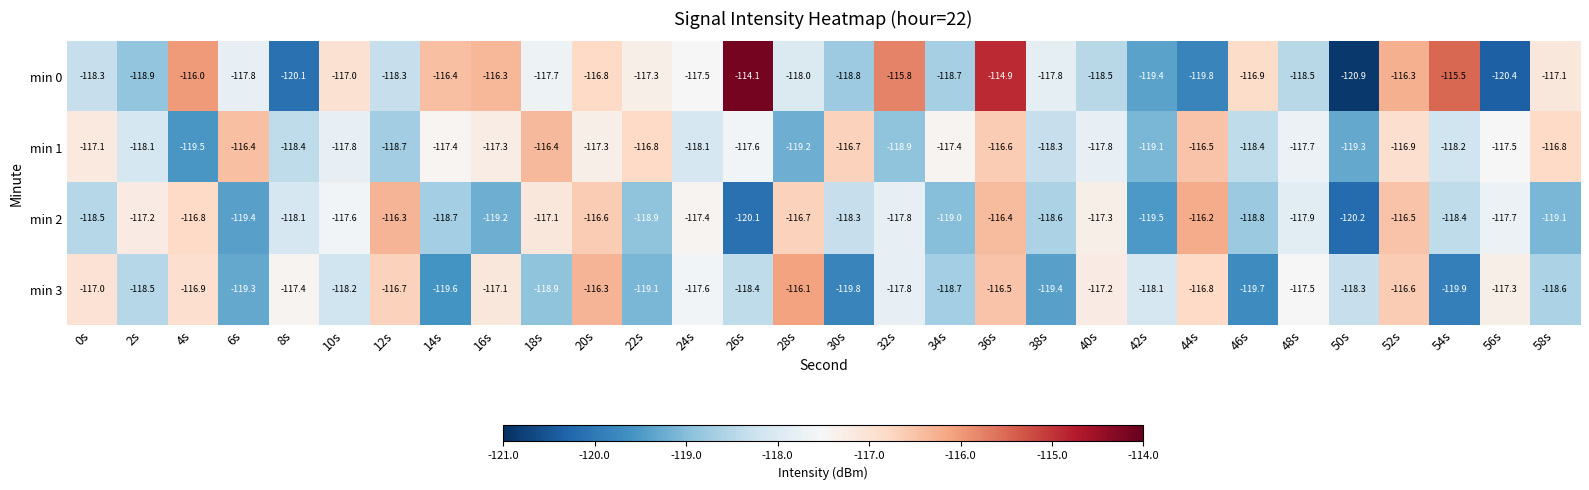

What is the greatest value displayed?

-114.1